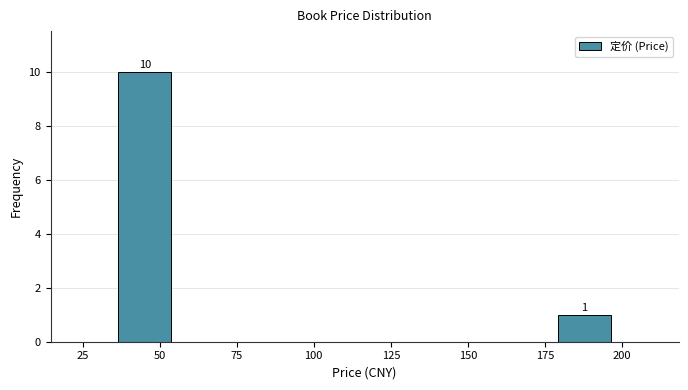

Over which range of the x-axis is the bar tallest?

35 to 55